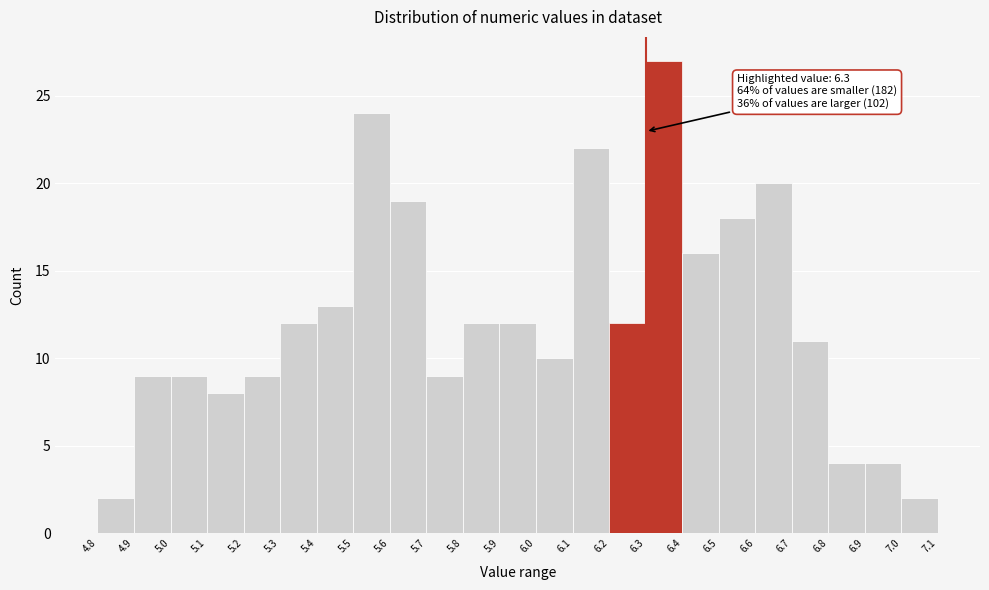

Over which range of the x-axis is the bar tallest?

6.3 to 6.4